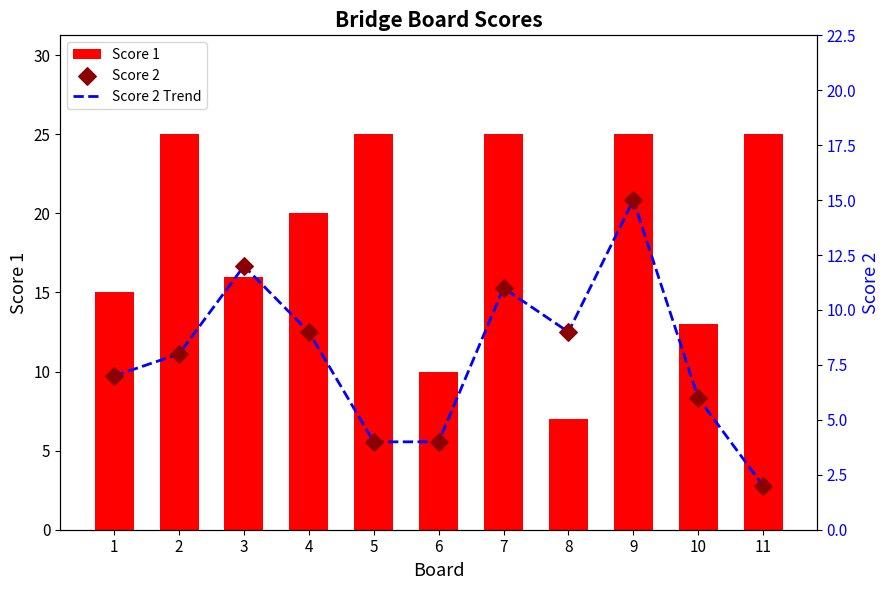

What is the total value across all series at 2?

41